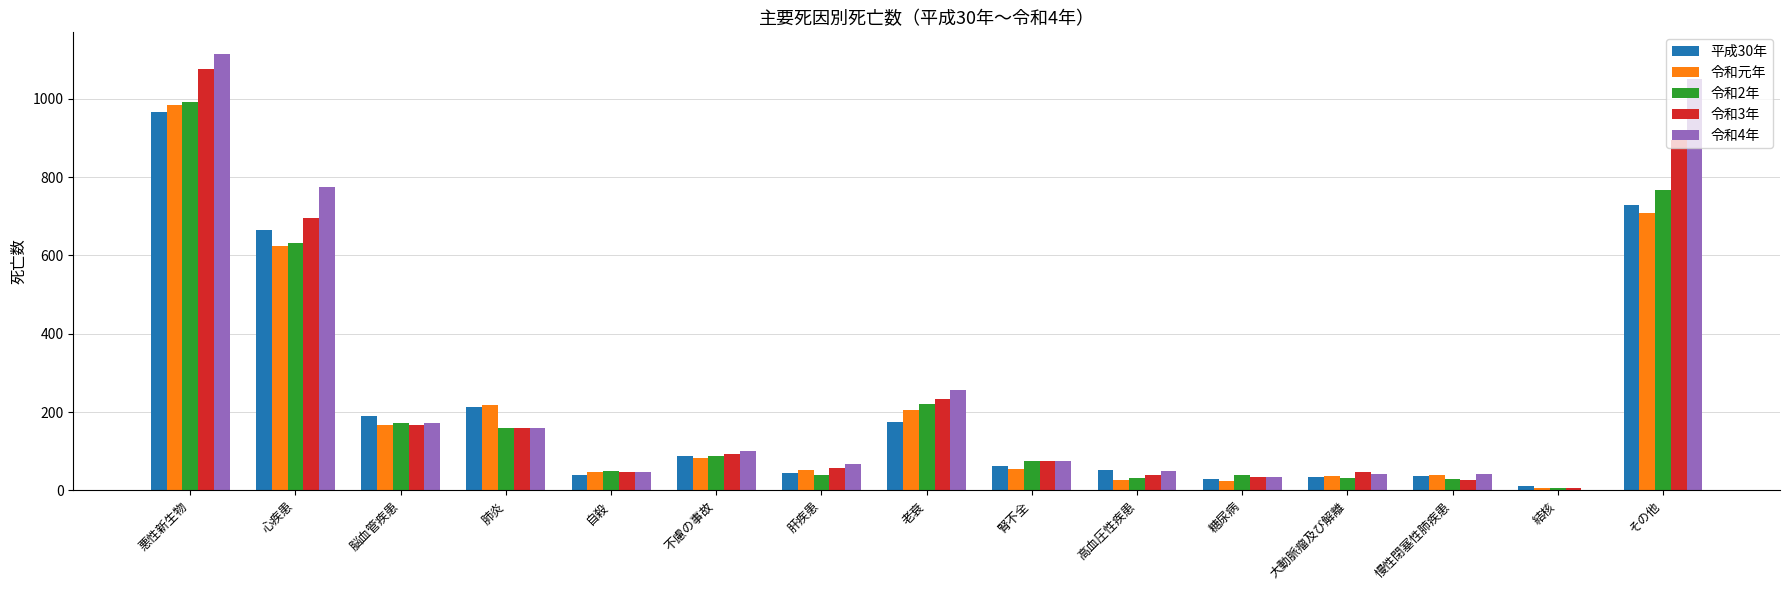

True or false: 令和3年 has a value of 928 at 心疾患.

False